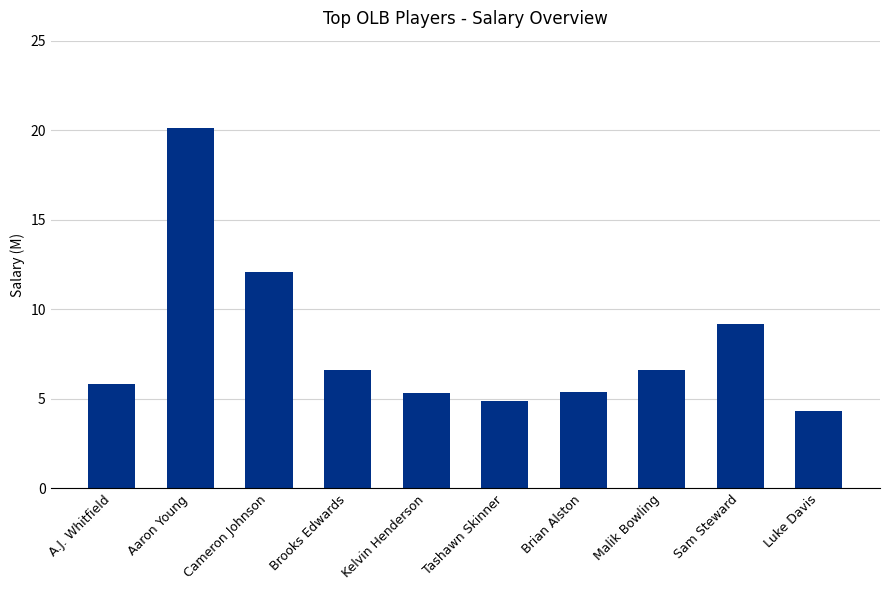

What is the greatest value displayed?

20.1